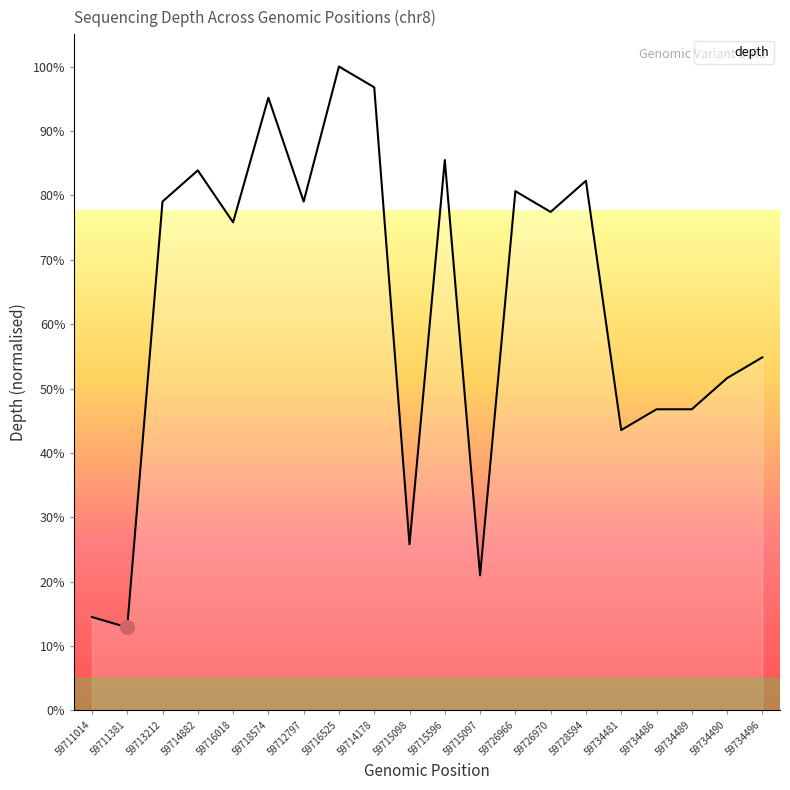

Reading left to right, what are all the values shown in this chart?

14.5	12.9	79.0	83.9	75.8	95.2	79.0	100.0	96.8	25.8	85.5	21.0	80.6	77.4	82.3	43.5	46.8	46.8	51.6	54.8